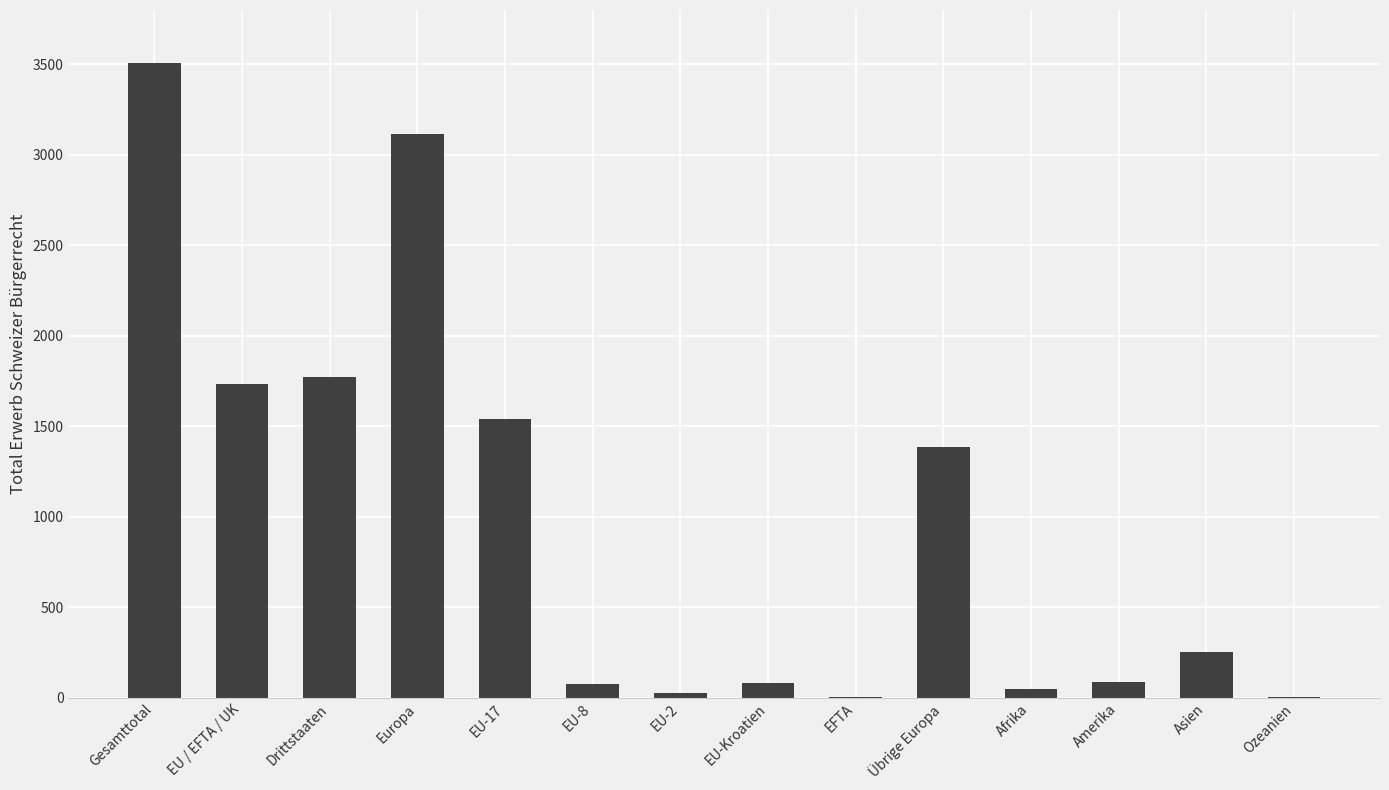

What is the sum of all values?

13636